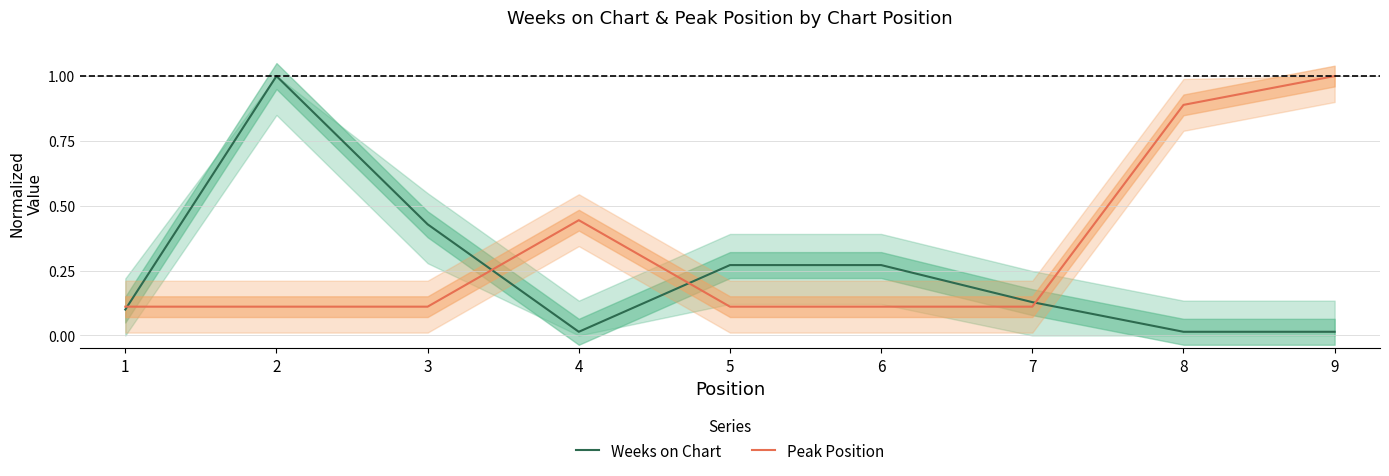

At which category does Weeks on Chart reach its first local valley?

4